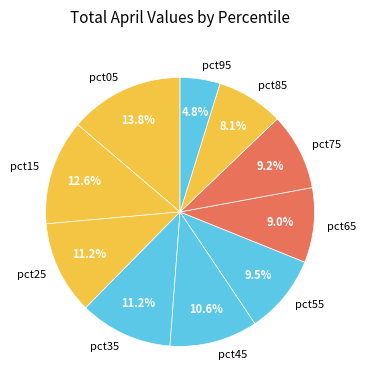

To the nearest percent, what percentage of the pie is pct35?

11%